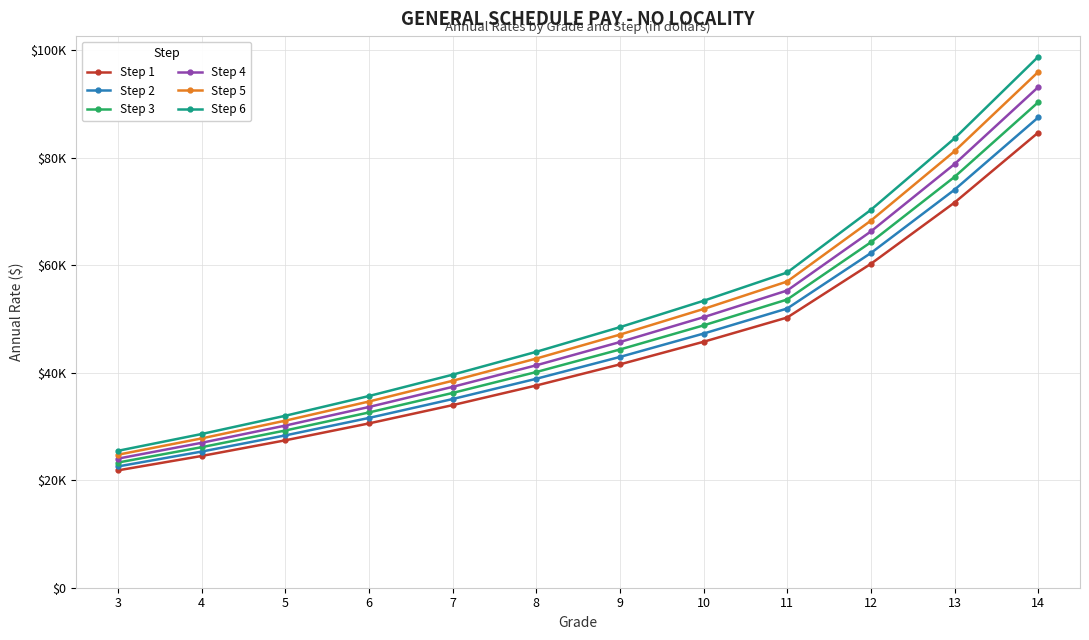

True or false: Step 3 and Step 4 cross at least once.

False